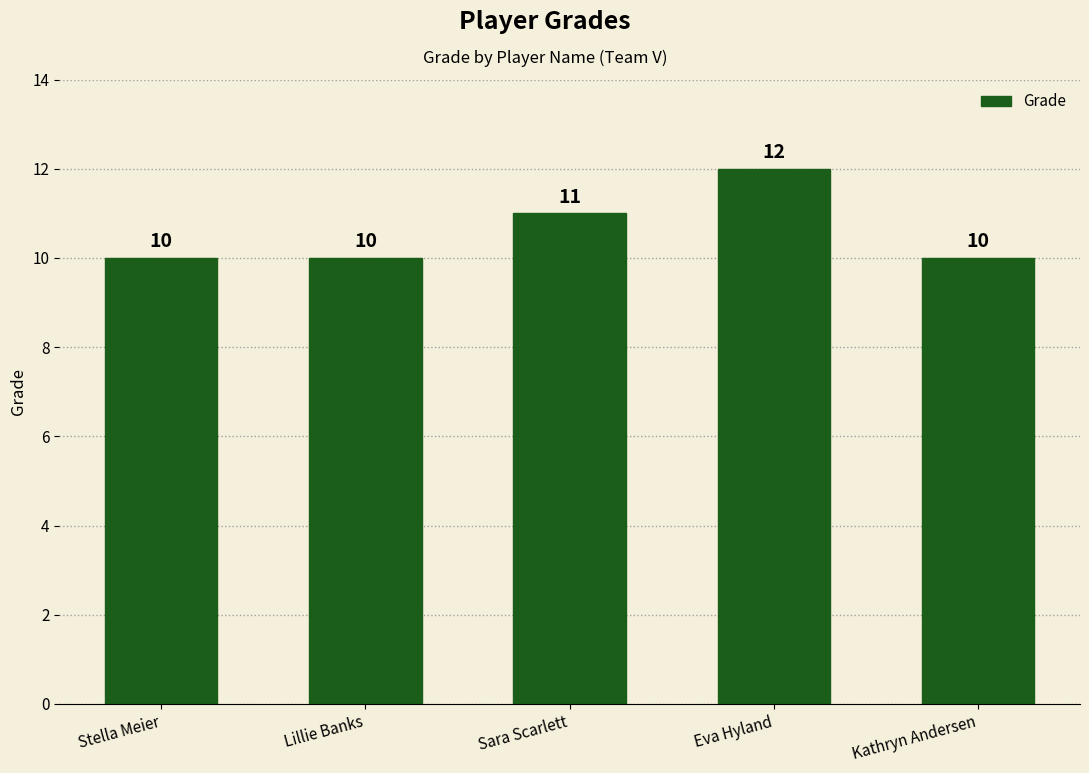

Approximately how many times larger is the value at Stella Meier compared to Kathryn Andersen?

1.0